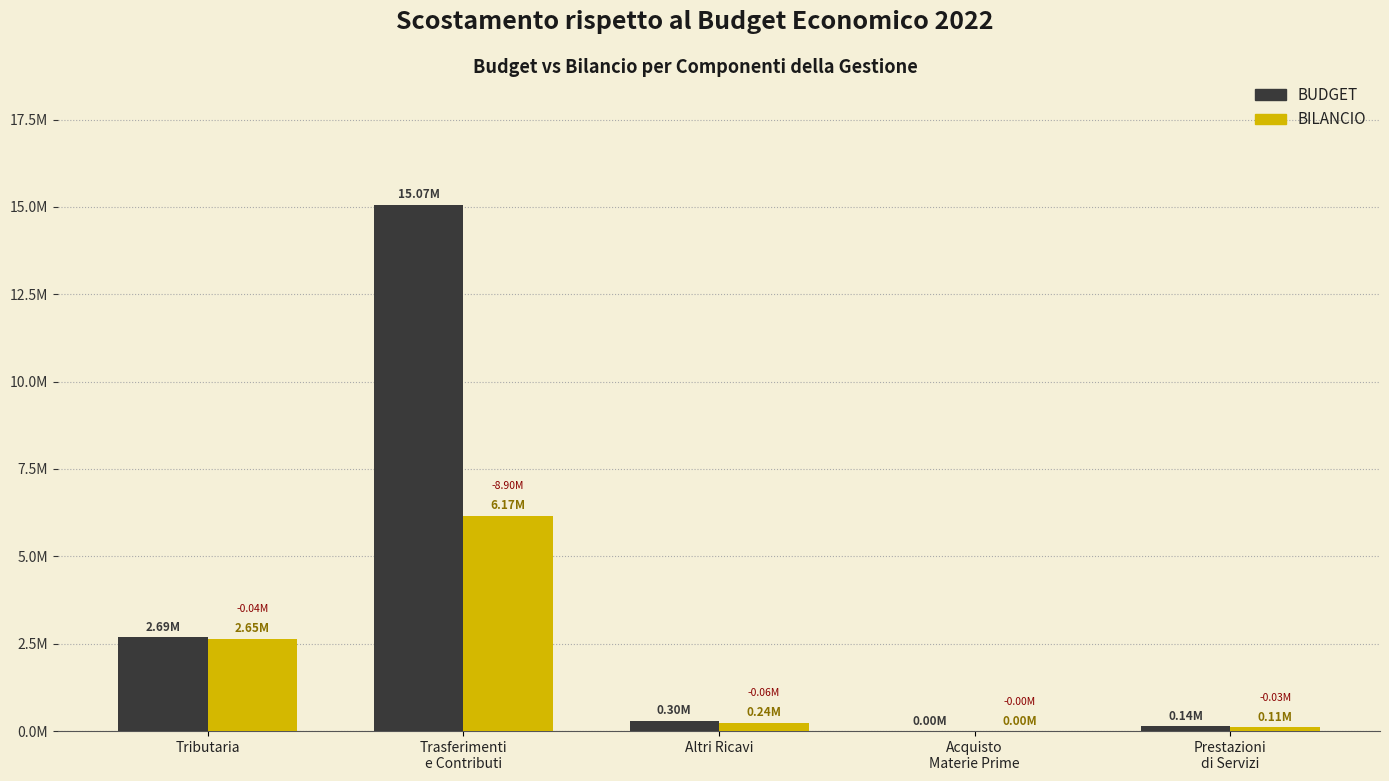

What are all the series names shown in the legend?

BUDGET, BILANCIO